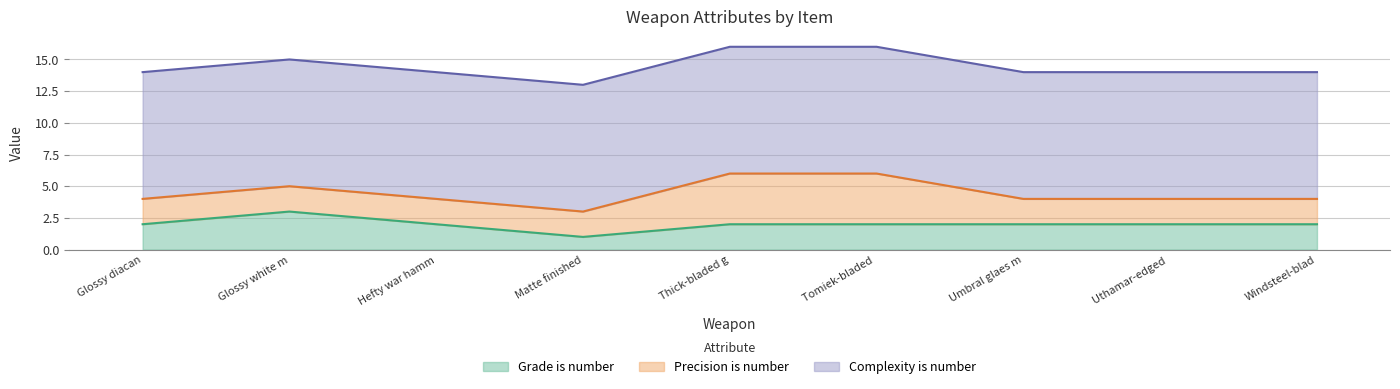

Is the value of Precision is number at Umbral glaes mace greater than the value of Complexity is number at Thick-bladed goldenglow?

No